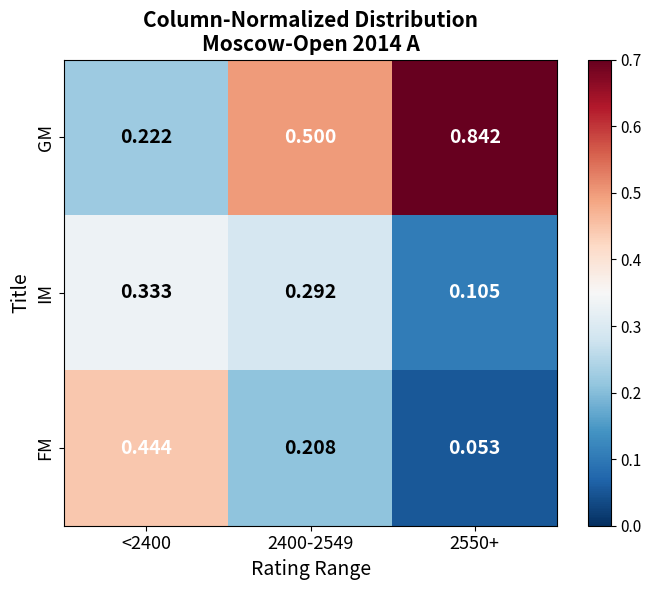

Rank the series by their maximum value, from highest to lowest.

GM, FM, IM